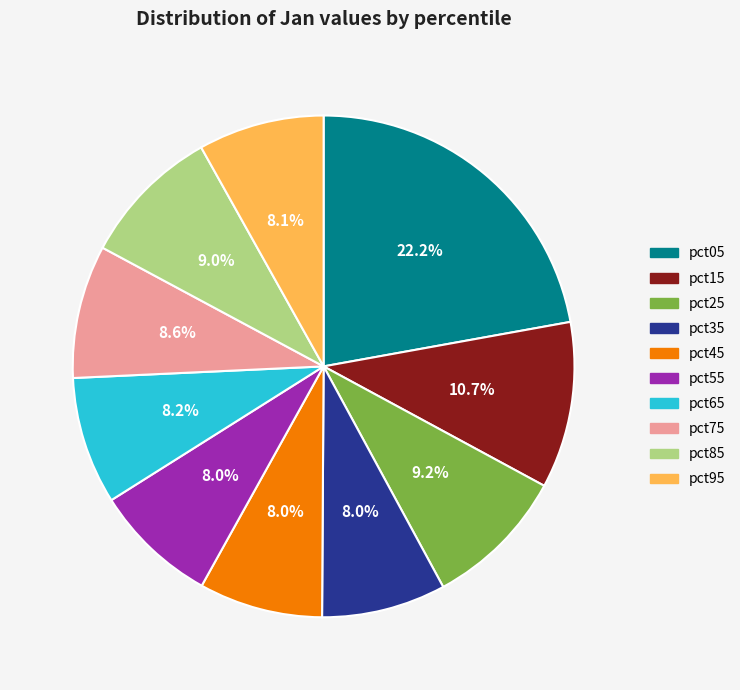

Is it true that pct15 is 11% of the pie?

True